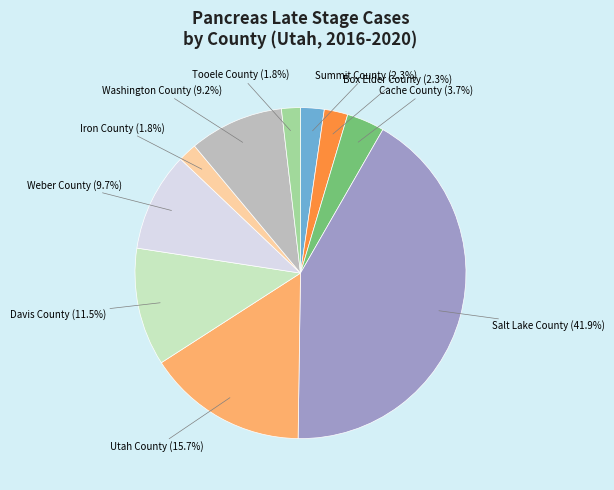

Does any single category account for the majority?

No